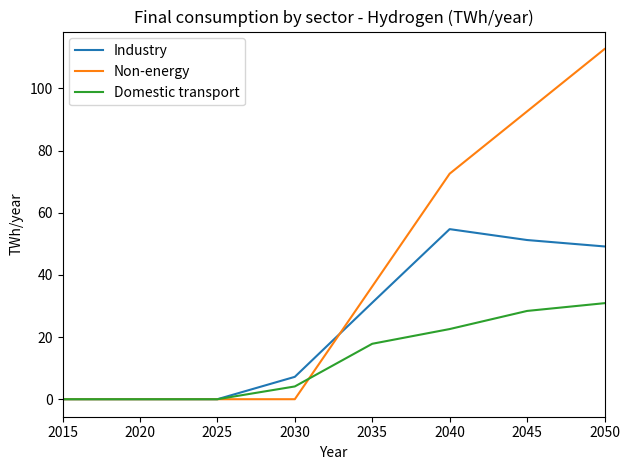

What are all the series names shown in the legend?

Industry, Non-energy, Domestic transport